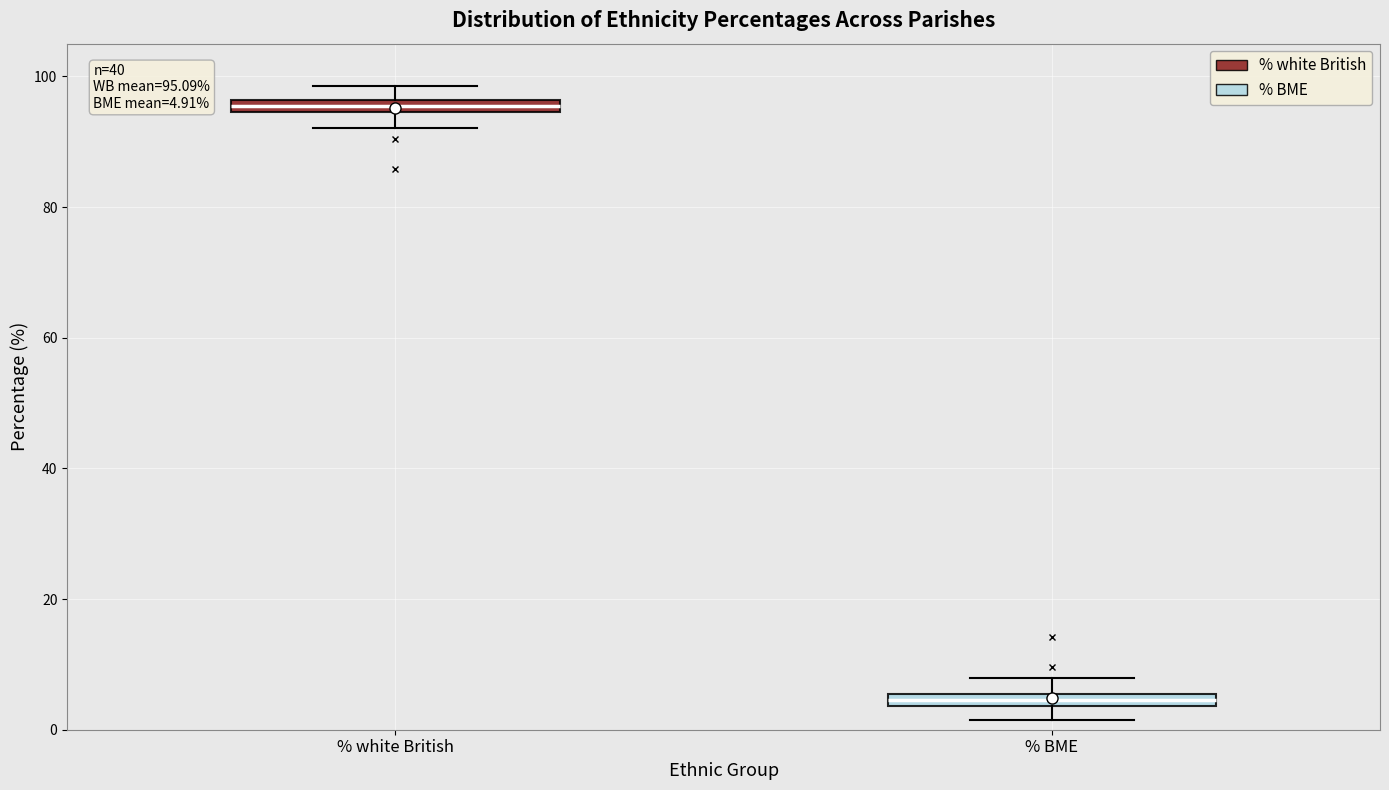

Which box's median line is the highest?

% white British